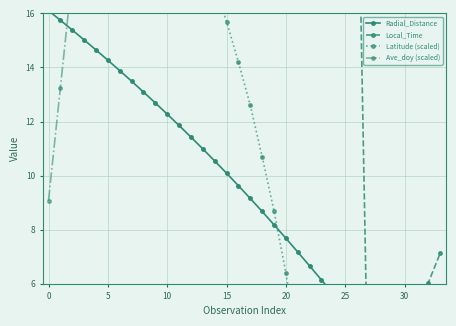

How many times do Local_Time and Ave_doy (scaled) cross each other?

1